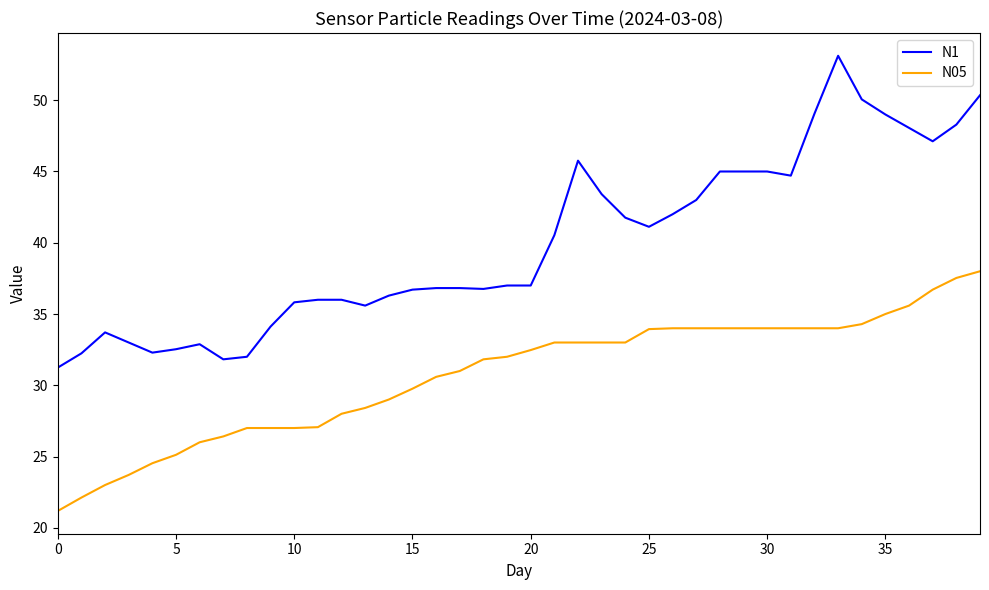

List the series in order of their overall mean, highest first.

N1, N05